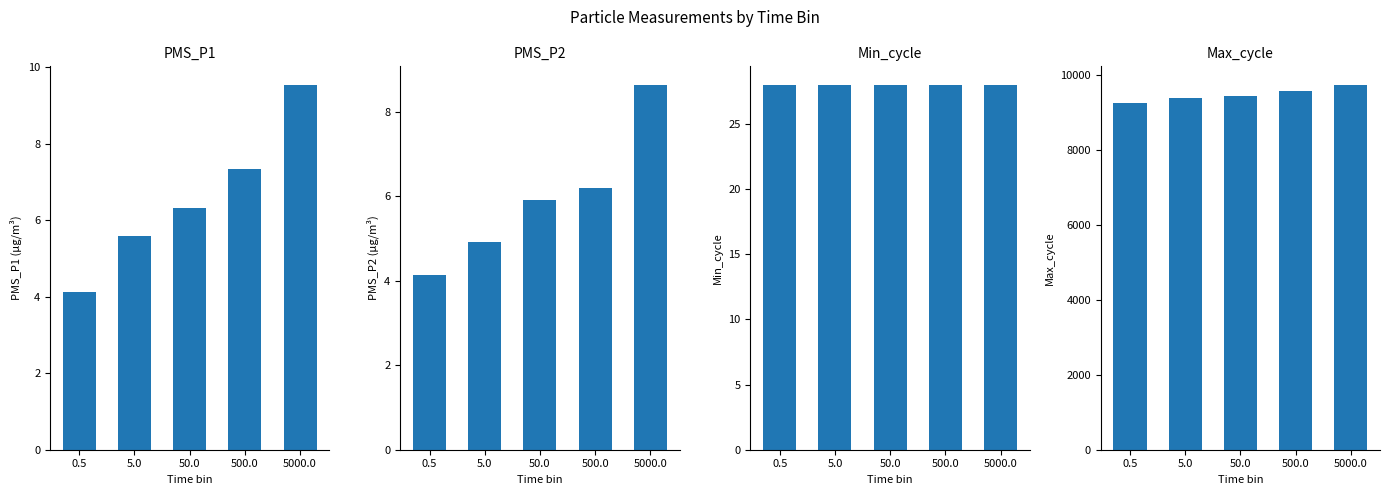

Does the chart contain any negative values?

No